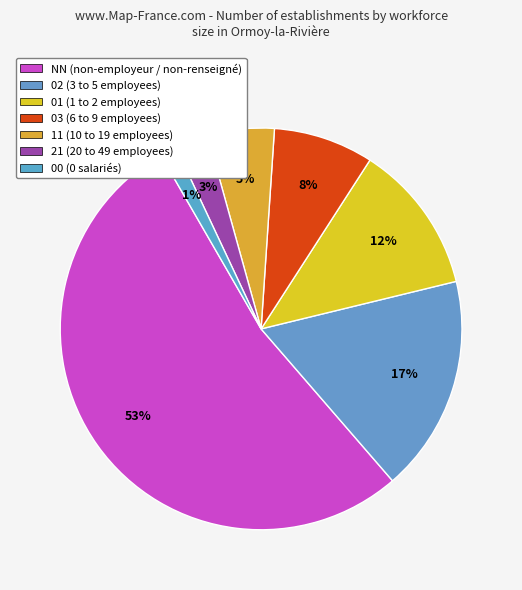

Count the number of slices in the pie.

7